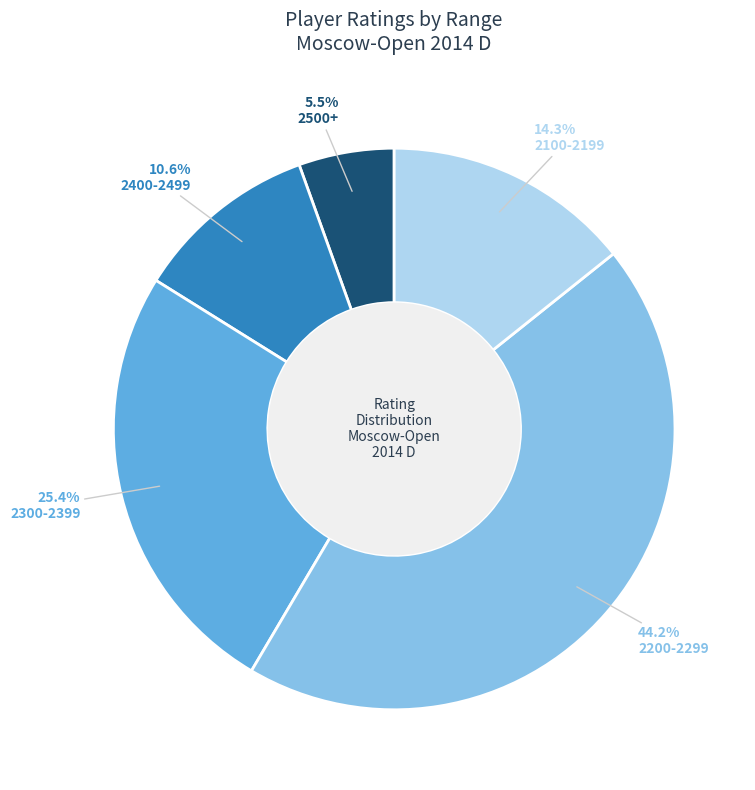

Does 2200-2299 represent more than half of the total?

No